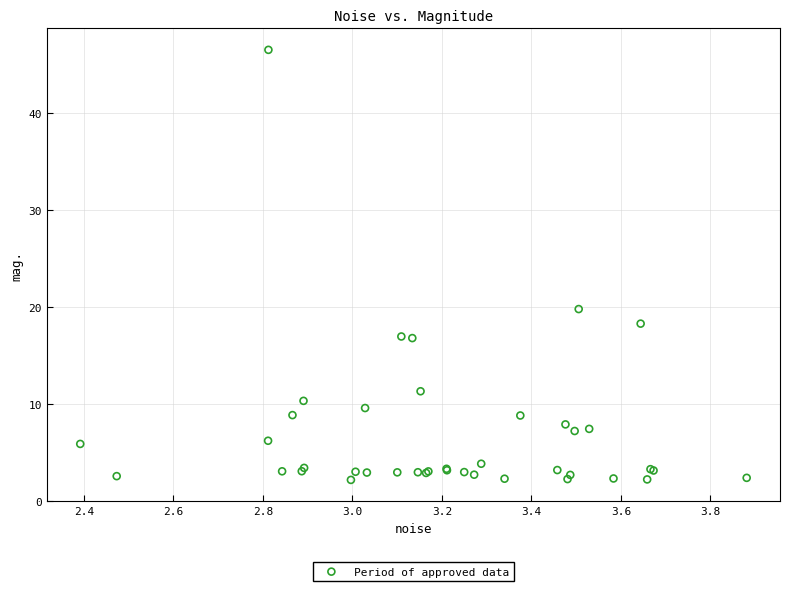

What Y value in the scatter plot is closest to 24?

19.7